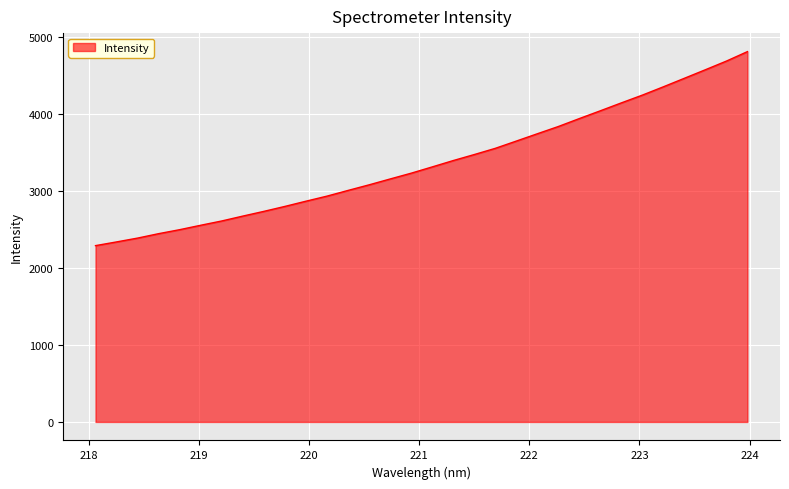

What is the difference between the maximum and minimum values?

2518.9